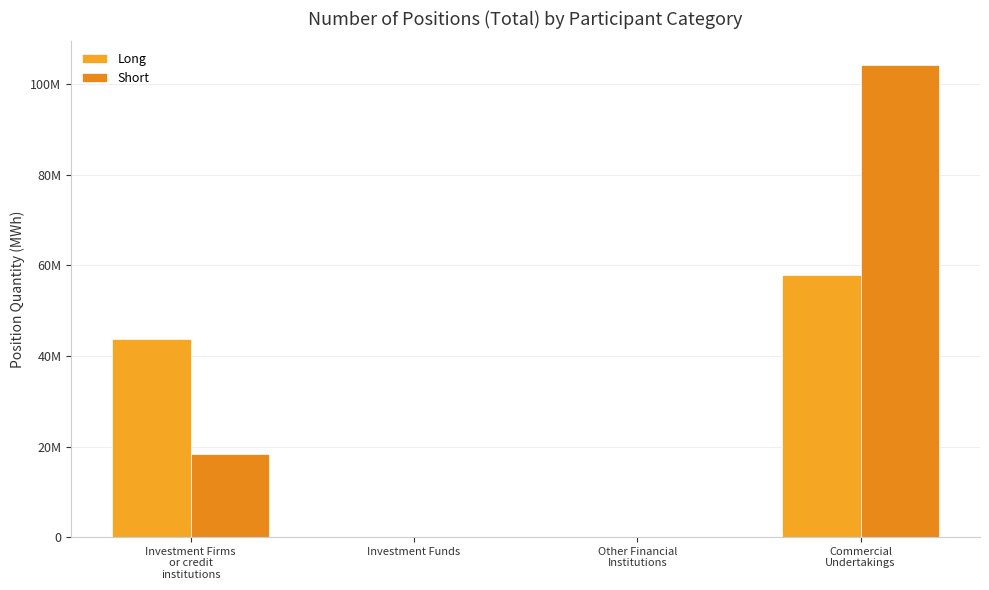

At how many categories does at least one series exceed 52631186?

1